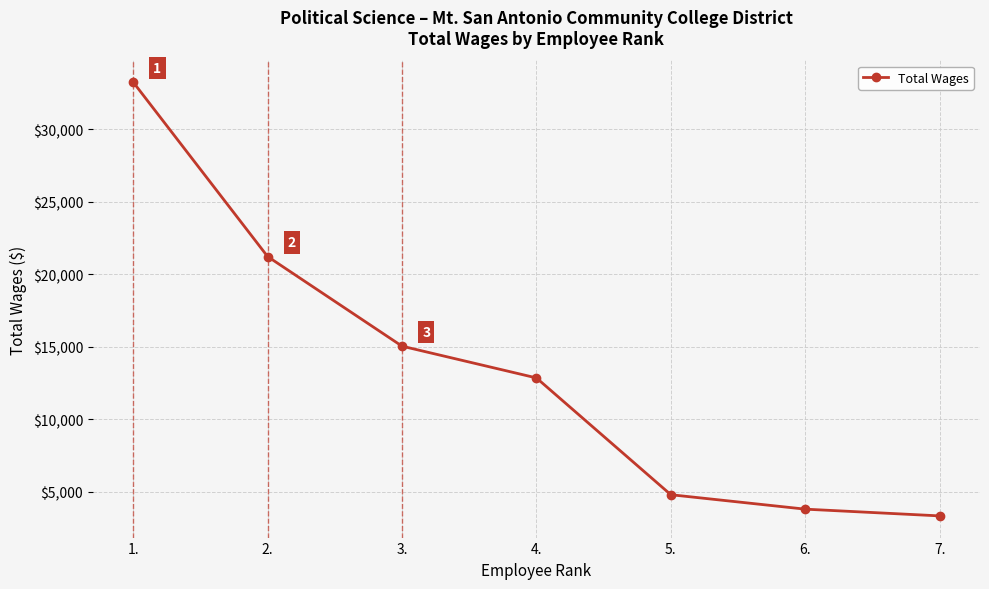

What is the difference between the maximum and minimum values?

29914